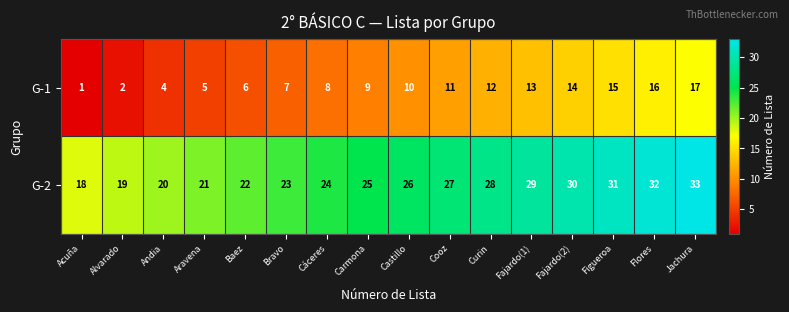

What value does the G-2 series have at Baez, to the nearest 5?

20